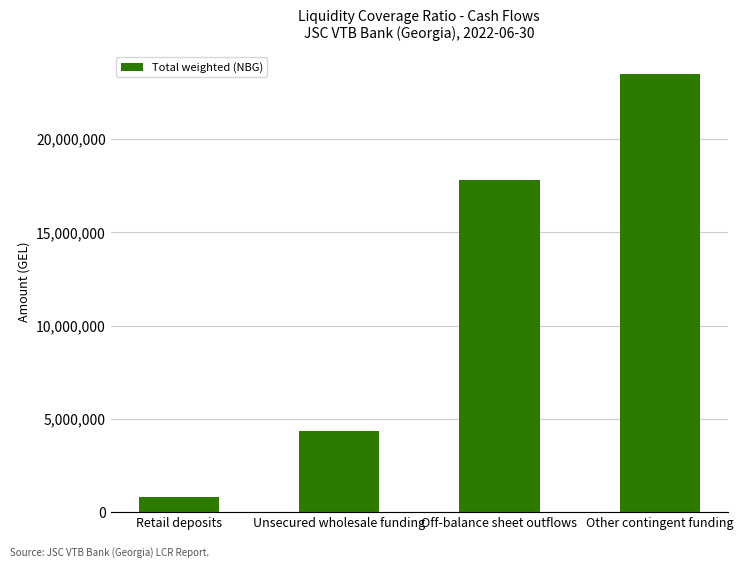

What is the label of the 1st bar from the right?

Other contingent funding